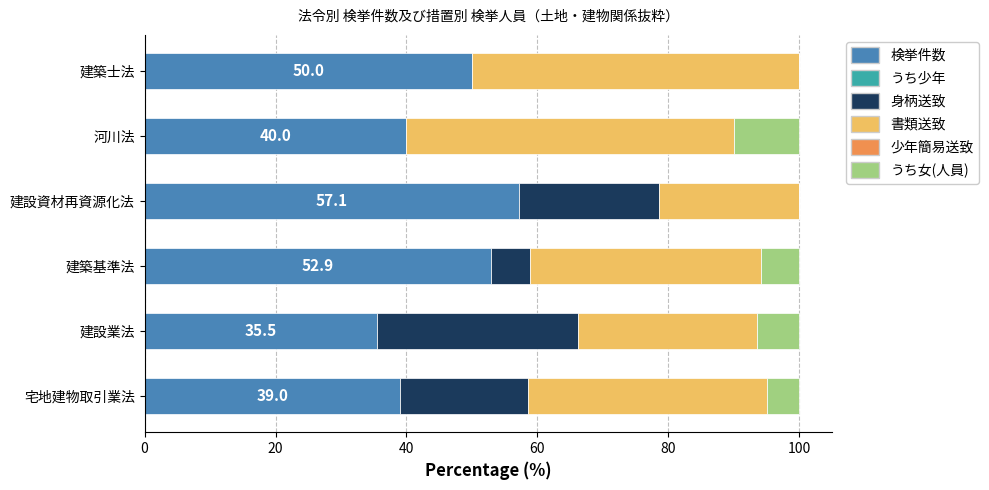

What is the total value across all series at 建設業法?

100.0